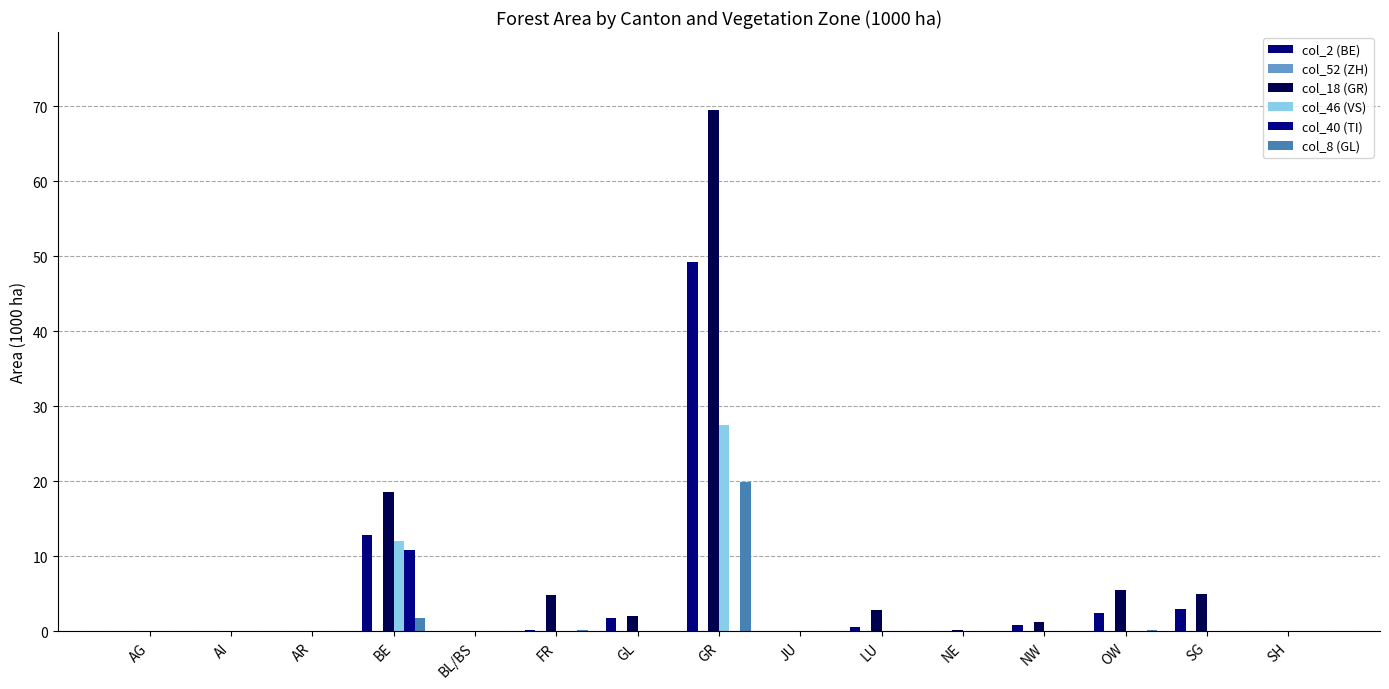

Count the number of categories in the chart.

15